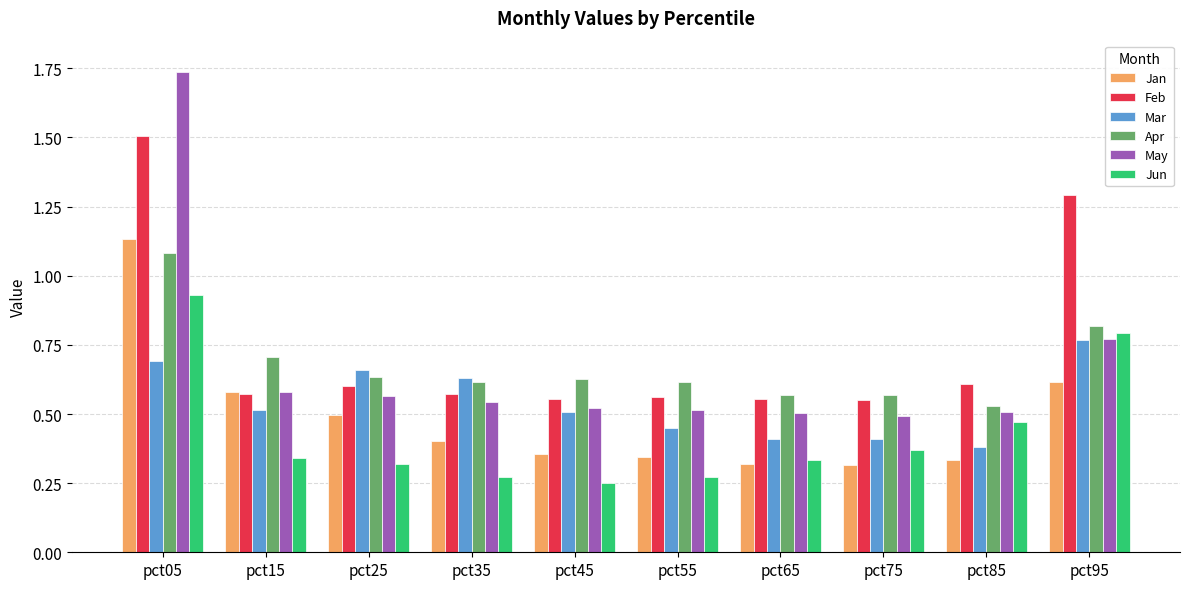

Is it true that May equals 0.8 at pct95?

True